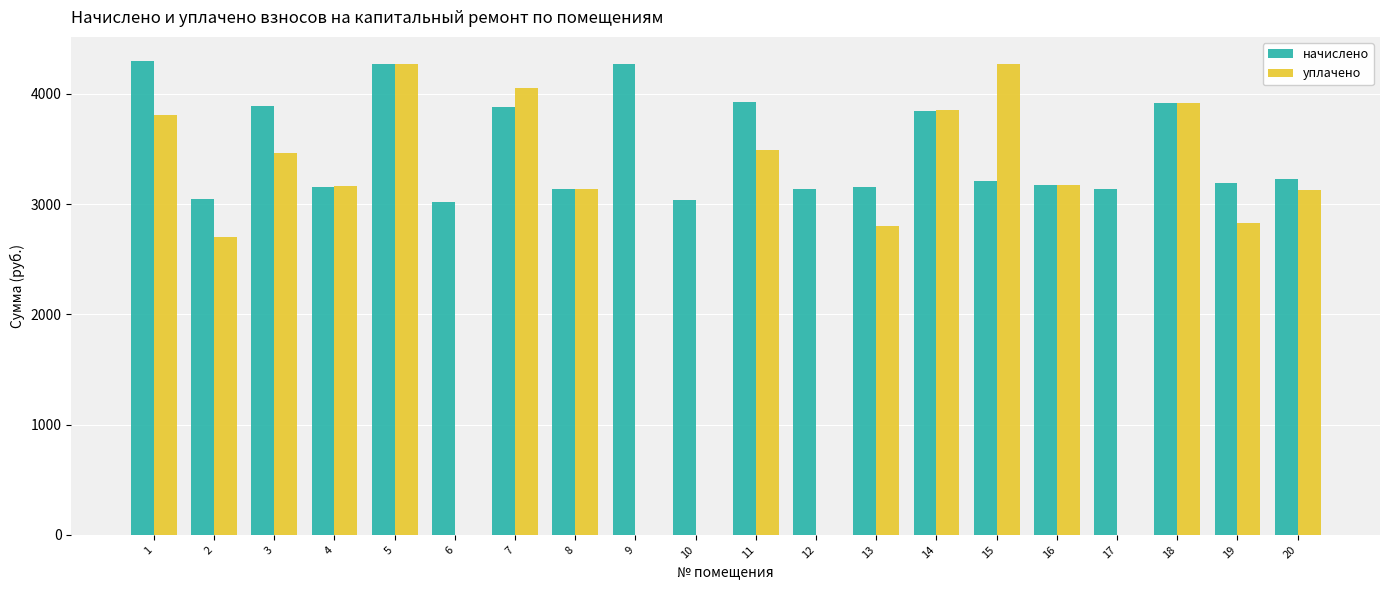

Count the number of data series in this chart.

2